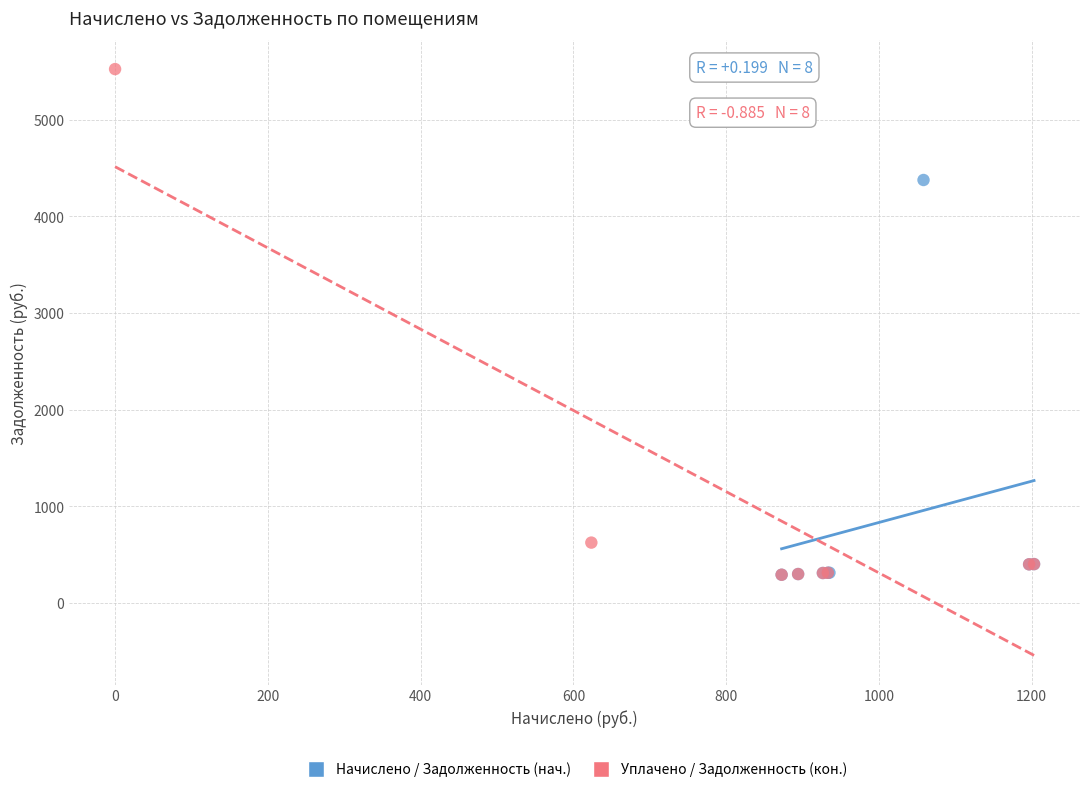

What are all the series names shown in the legend?

Начислено / Задолженность (нач.), Уплачено / Задолженность (кон.)